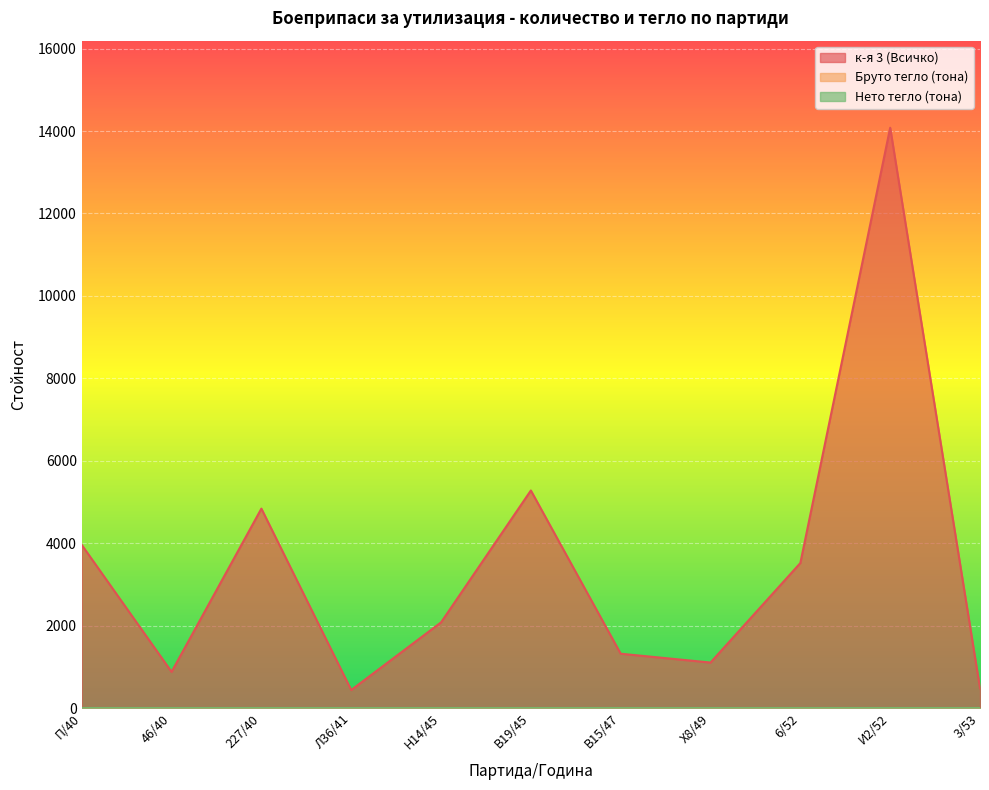

What is the sum of all Нето тегло (тона) values?

0.9